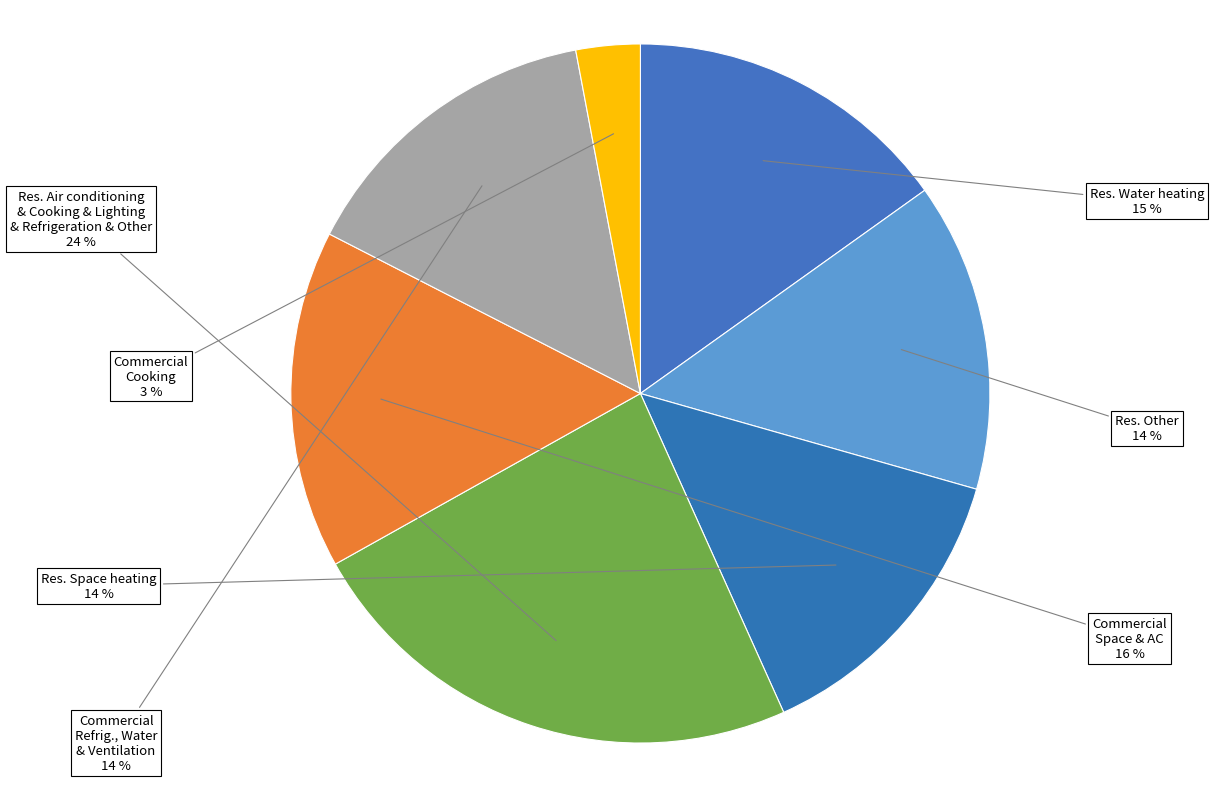

Count the number of slices in the pie.

7